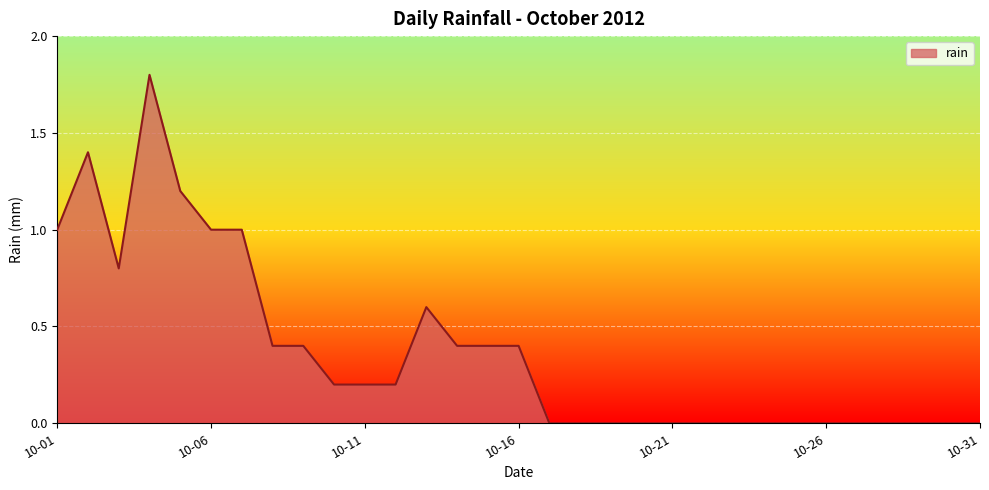

What is the difference between the maximum and minimum values?

1.8